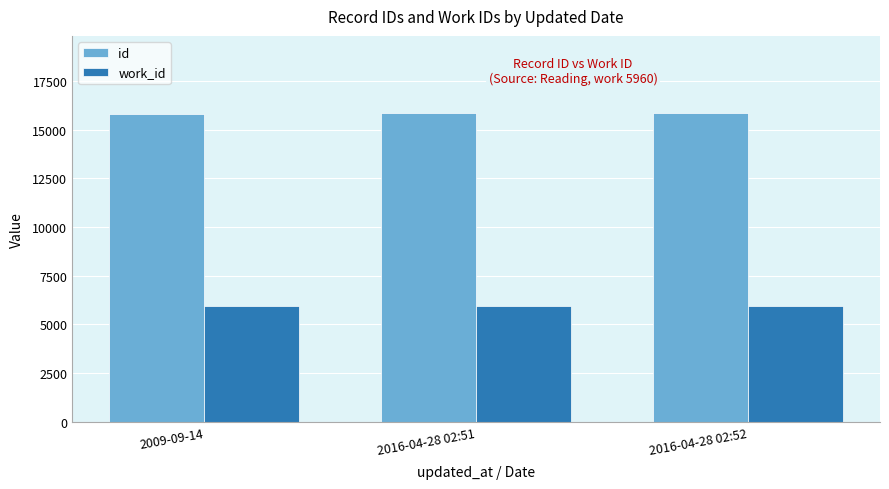

What is the lowest value of the work_id series?

5960